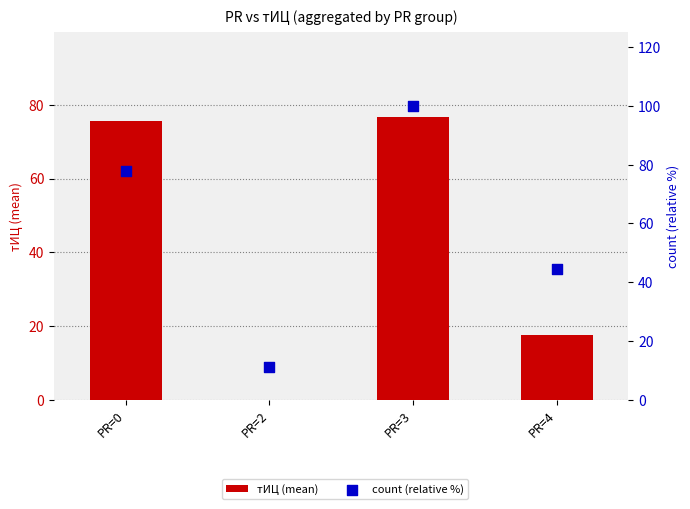

What are all the series names shown in the legend?

тИЦ (mean), count (relative %)